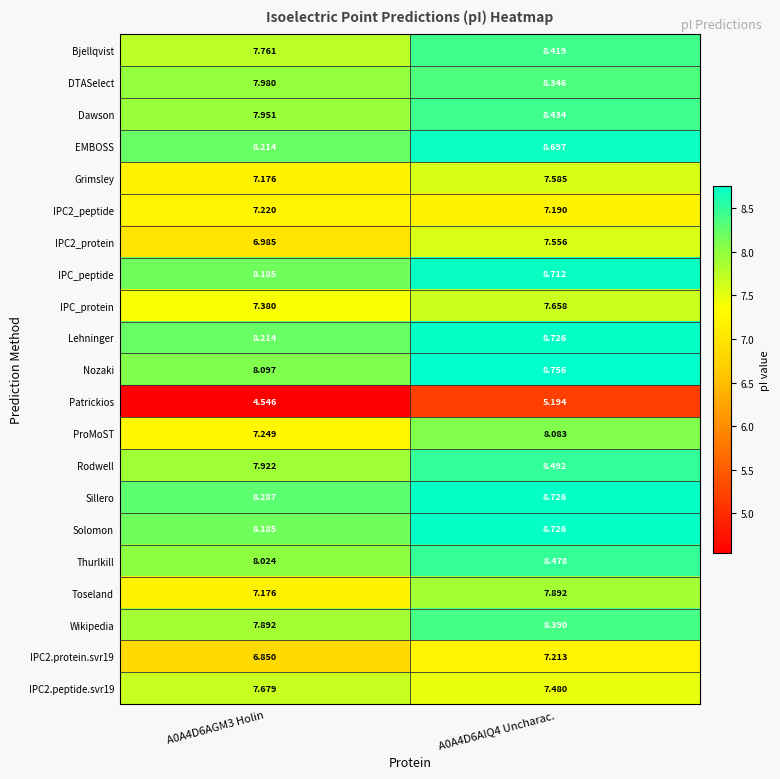

Which series has the largest range (max minus min)?

ProMoST